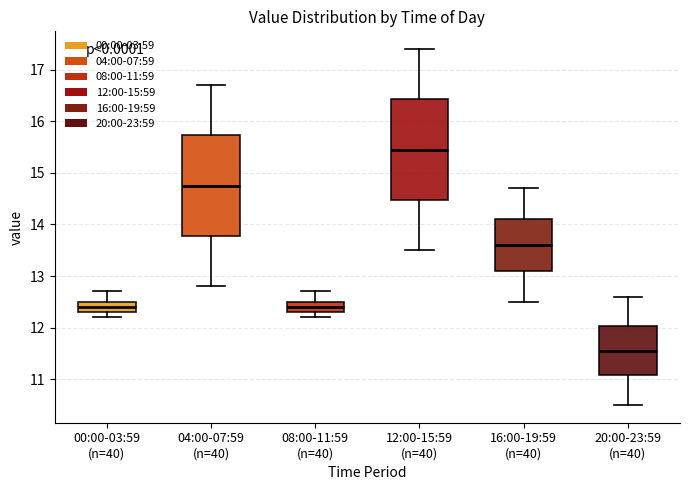

Which box's median line is the lowest?

20:00-23:59 (n=40)